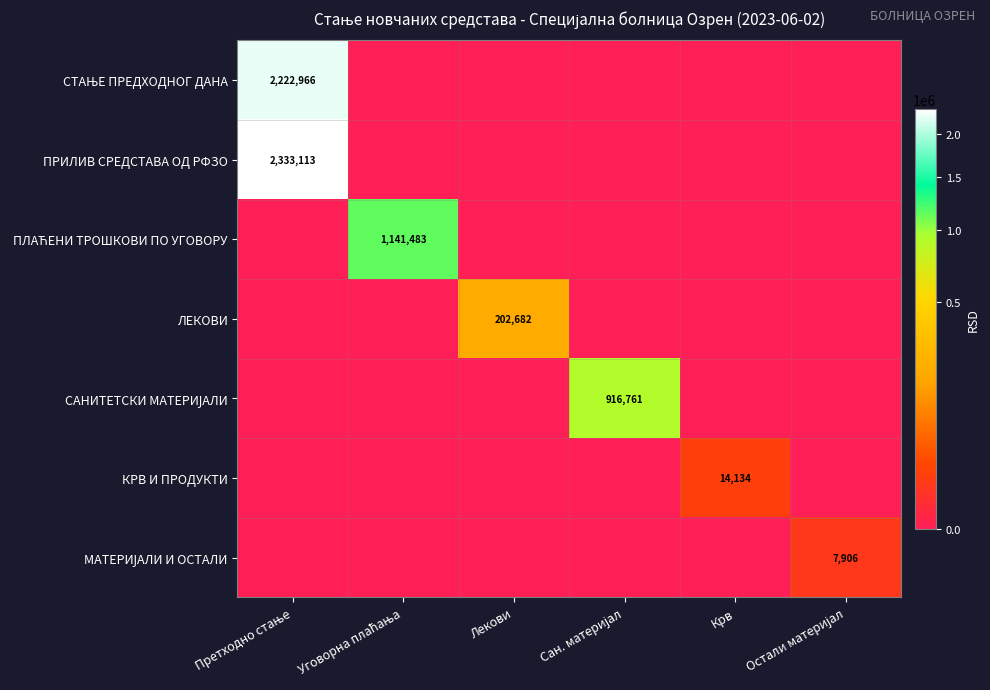

What is the spread (max minus min) of values at Лекови?

202681.8